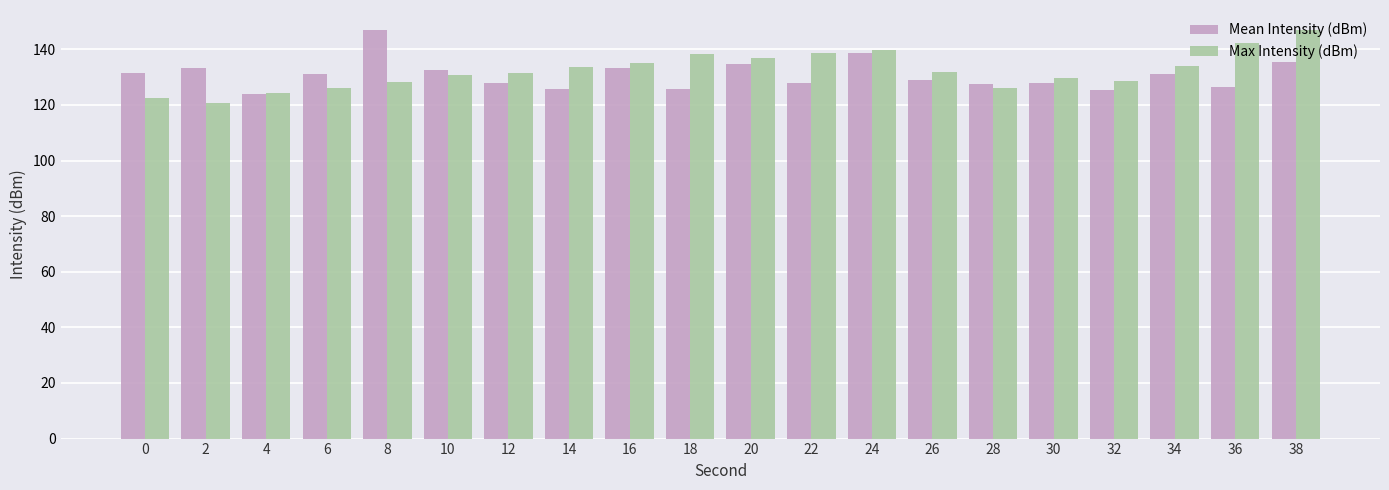

What is the spread (max minus min) of values at 14?

7.9